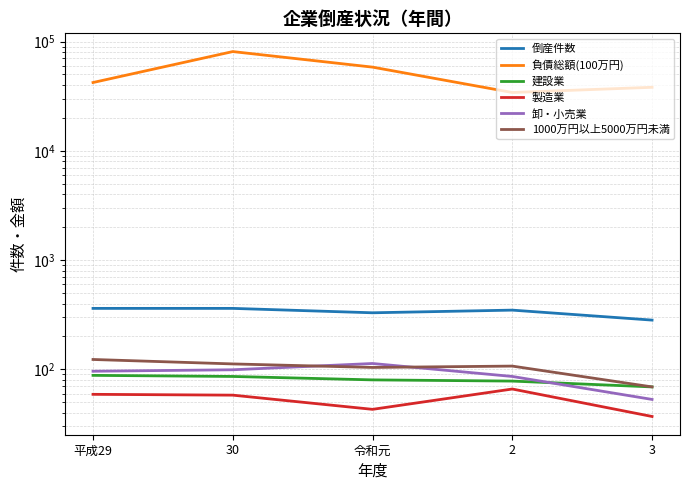

Reading left to right, list all the values displayed in this chart.

倒産件数: 平成29=361	30=361	令和元=329	2=348	3=282
負債総額(100万円): 平成29=42138	30=80882	令和元=58282	2=34146	3=38106
建設業: 平成29=88	30=86	令和元=80	2=78	3=69
製造業: 平成29=59	30=58	令和元=43	2=66	3=37
卸・小売業: 平成29=96	30=99	令和元=113	2=86	3=53
1000万円以上5000万円未満: 平成29=123	30=112	令和元=104	2=107	3=69